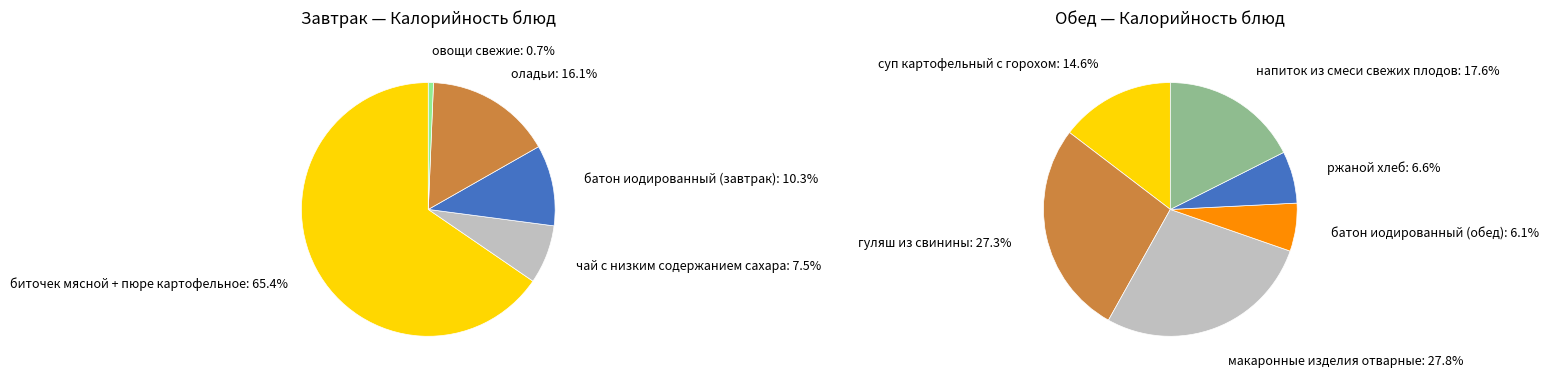

To the nearest percent, what portion does Обед (итого калорийность) represent?

60%